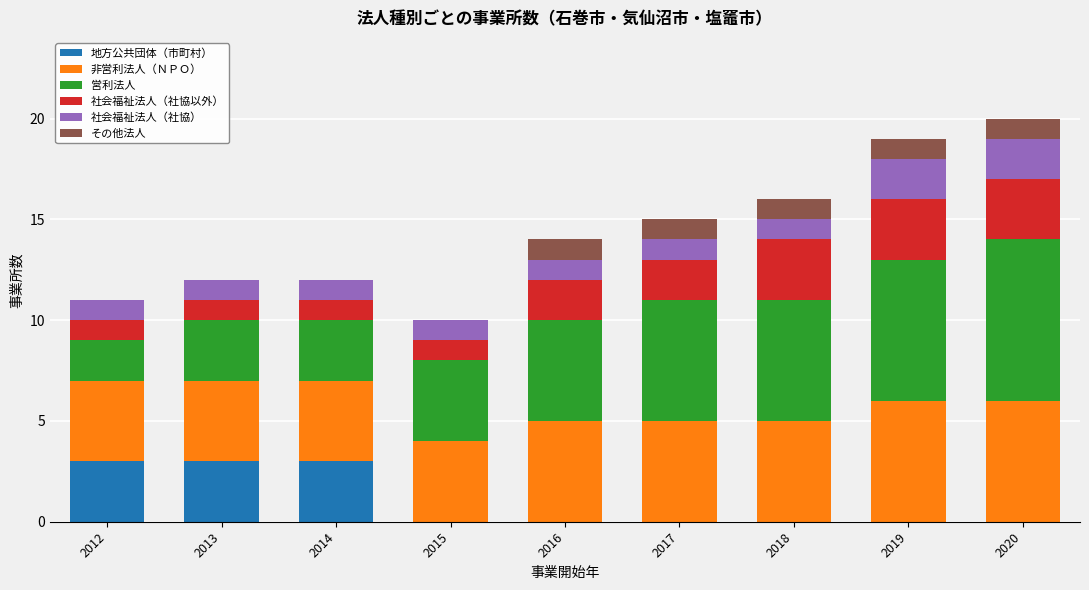

What is the total value across all series at 2013?

12